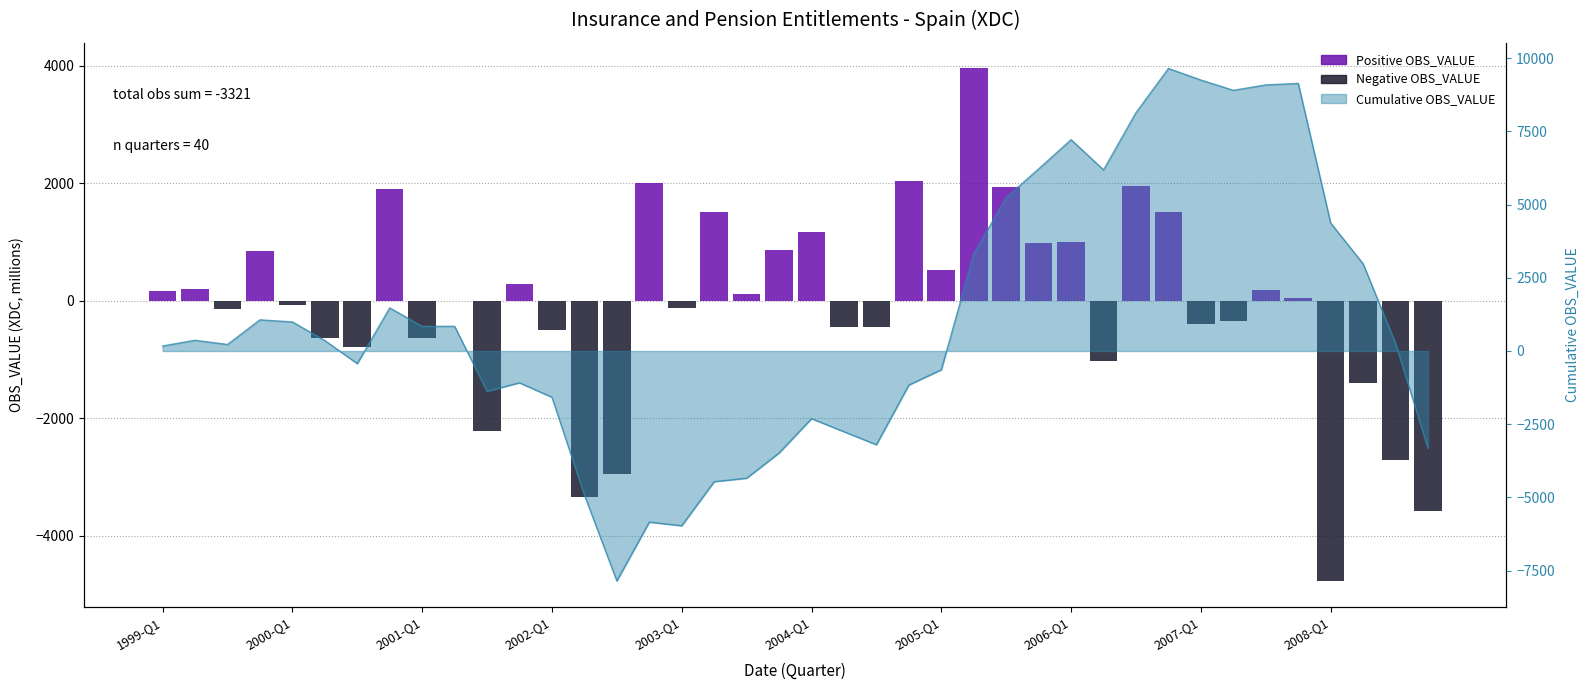

Which category has the lowest value across all series?

2008-Q1